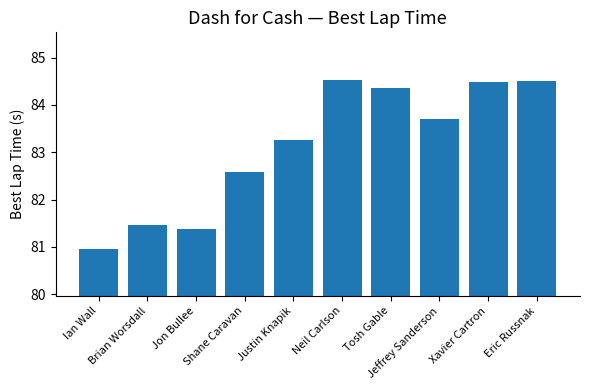

Which category has the lowest value across all series?

Ian Wall